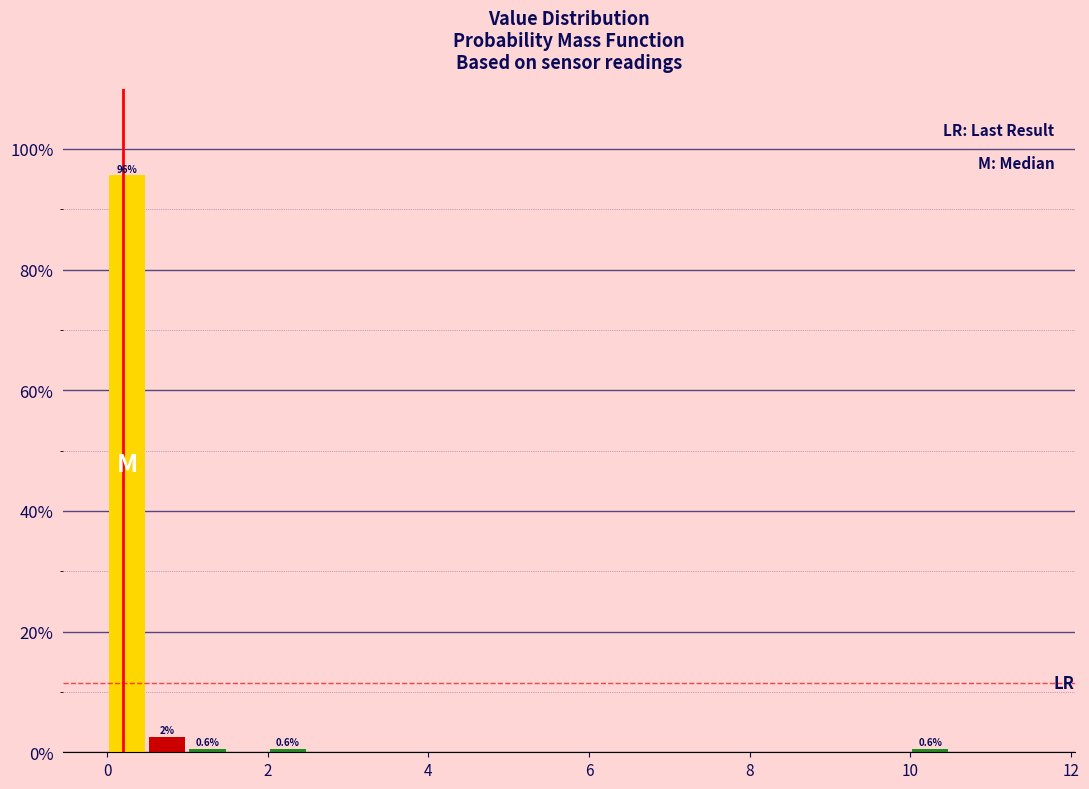

Around what value on the x-axis is the tallest bar? Give the approximate position of its centre, as read against the axis.

0.2